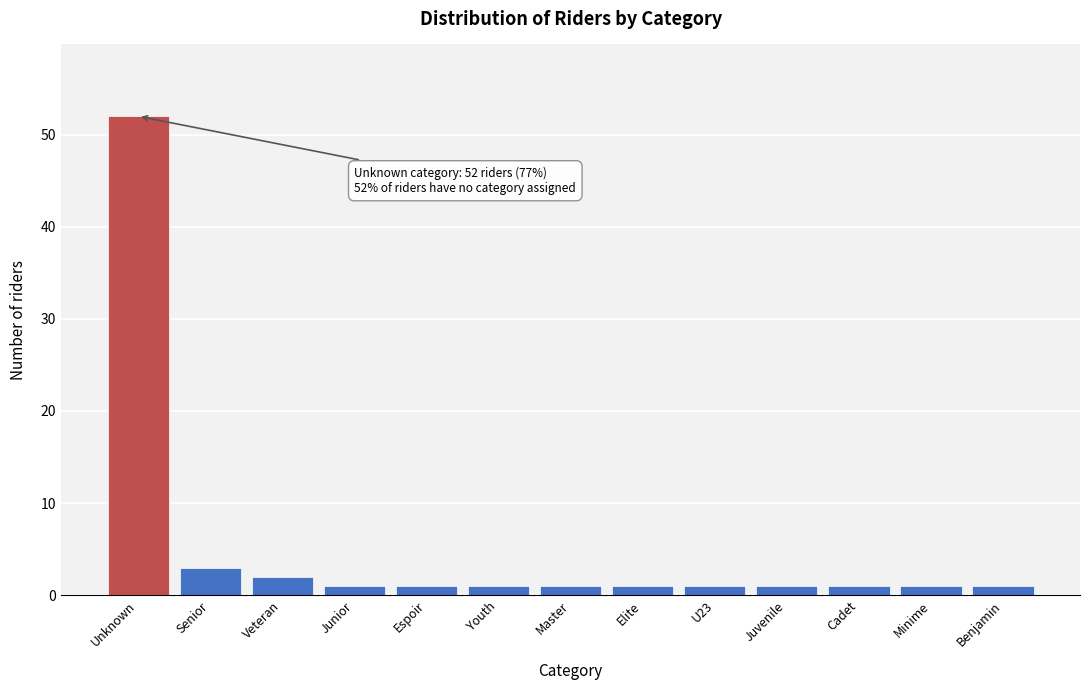

Reading right to left, extract all data points from this chart.

Benjamin=1	Minime=1	Cadet=1	Juvenile=1	U23=1	Elite=1	Master=1	Youth=1	Espoir=1	Junior=1	Veteran=2	Senior=3	Unknown=52